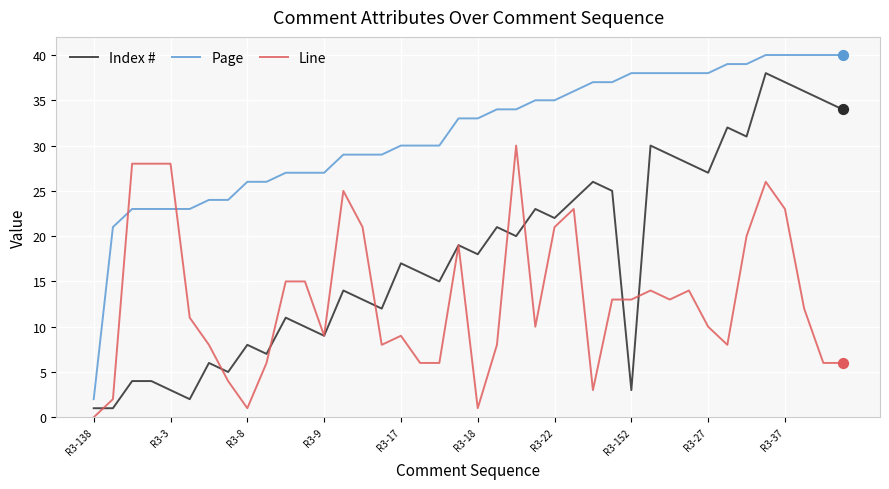

At how many categories does at least one series exceed 22?

38